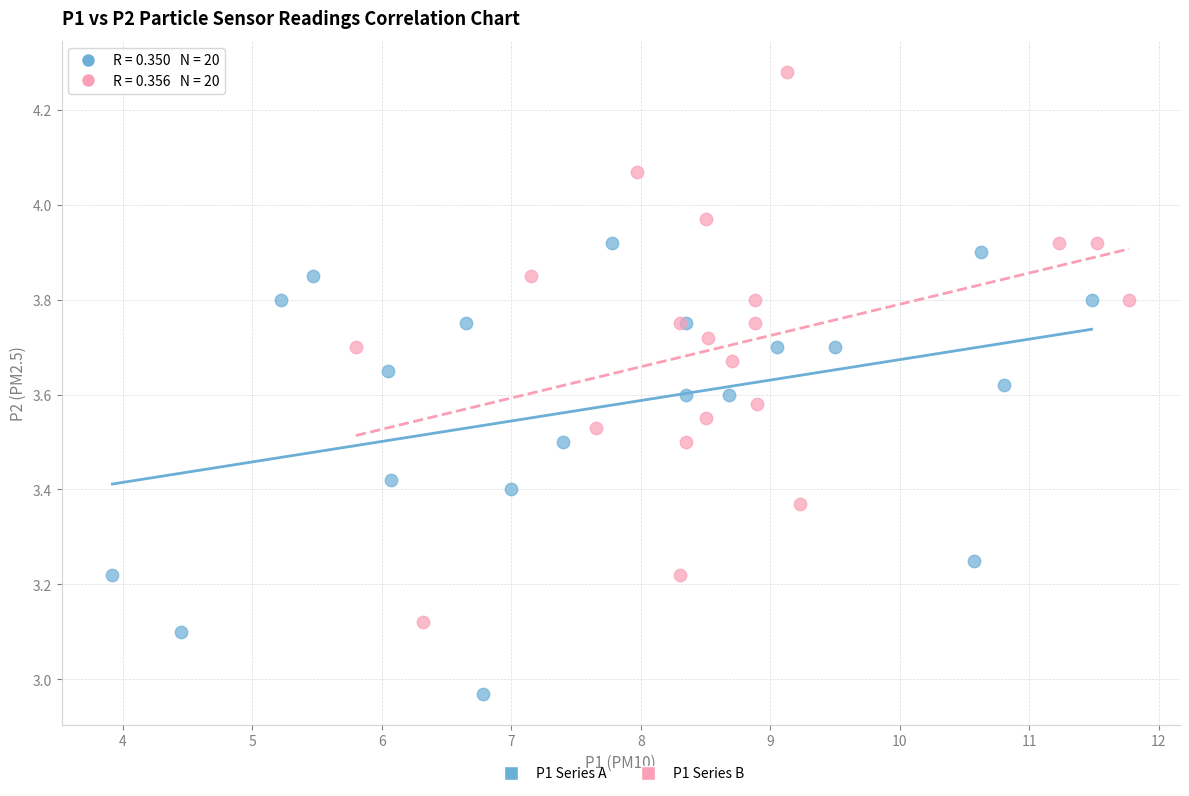

Which series contains the lowest Y value?

P1 Series A